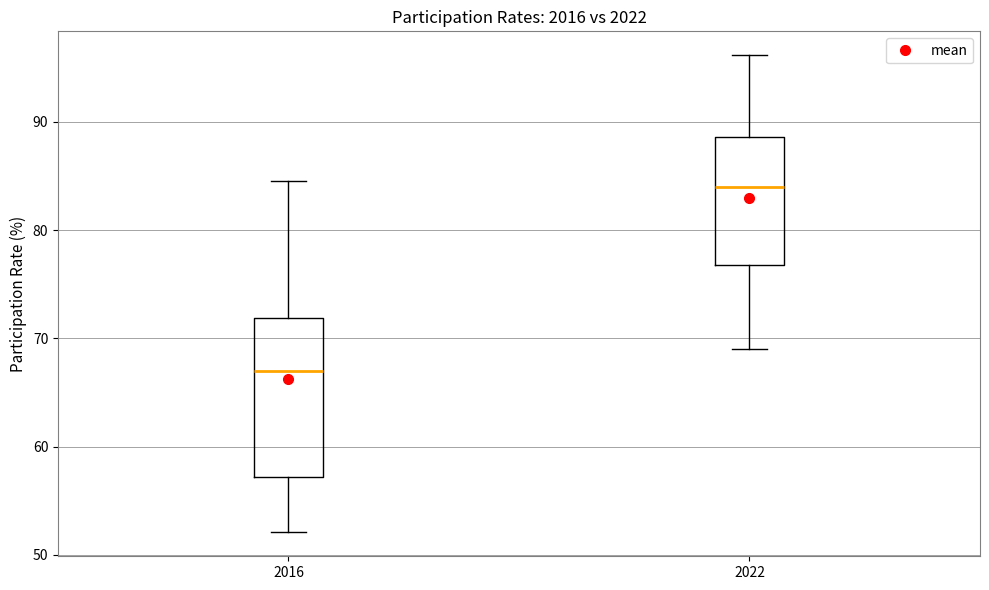

Which box is the tallest, from its lower edge to its upper edge?

2016